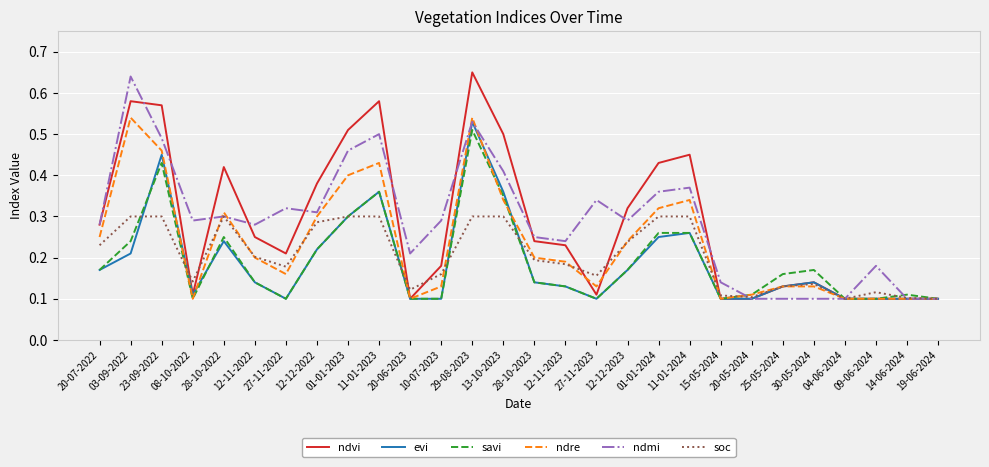

Is this an area chart (filled region under the line)?

No